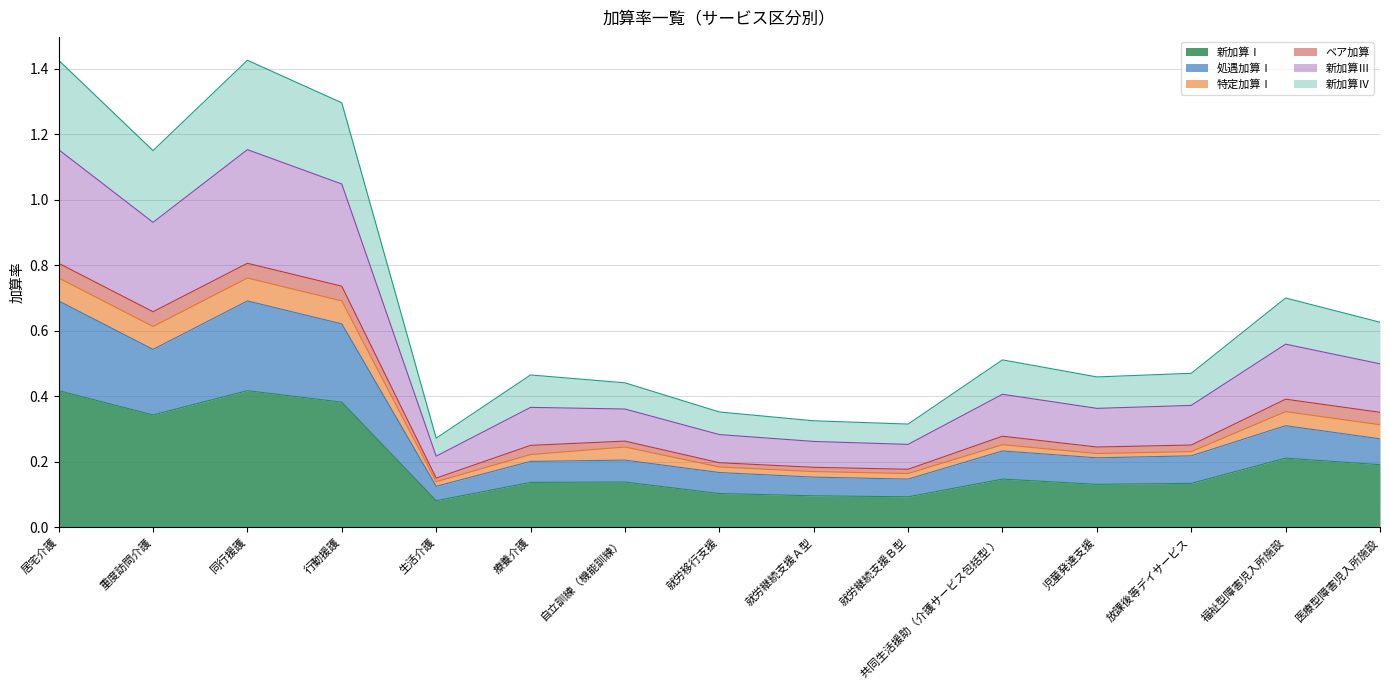

In 新加算Ⅰ, how many points are lower than both neighbors (excluding endpoints)?

4